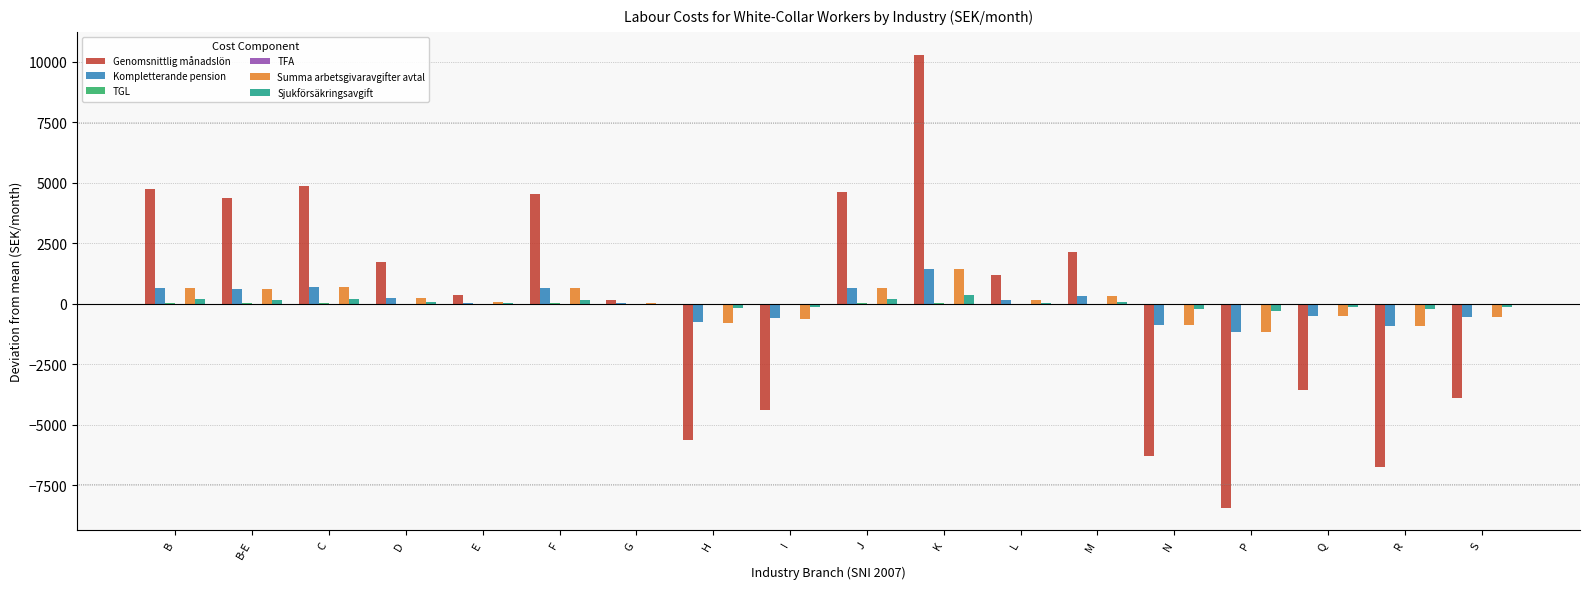

At which category is the sum across all series the highest?

K